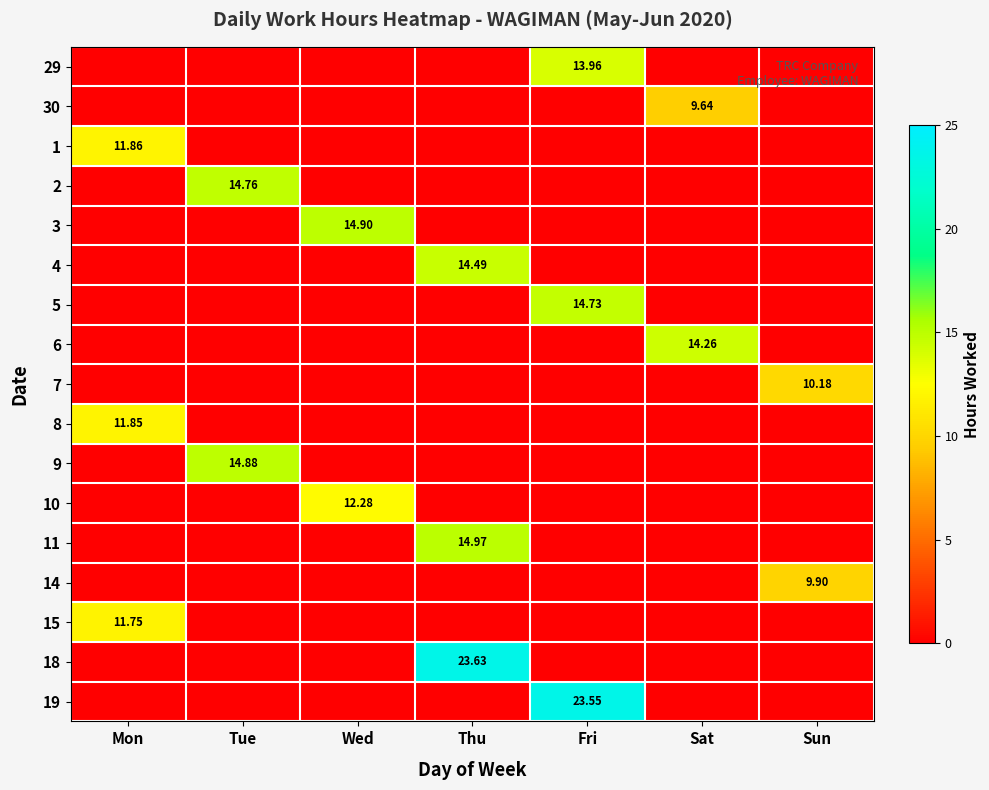

At which category does the chart reach its peak across all series?

Thu